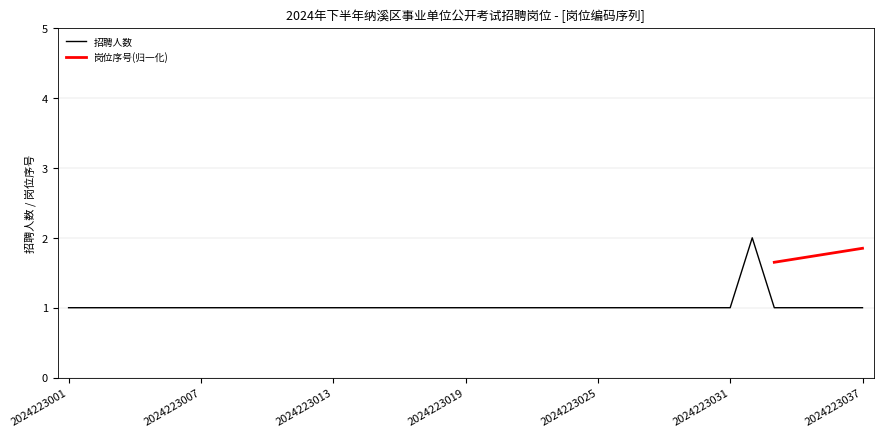

The value at 2024223011 is 1. True or false?

True